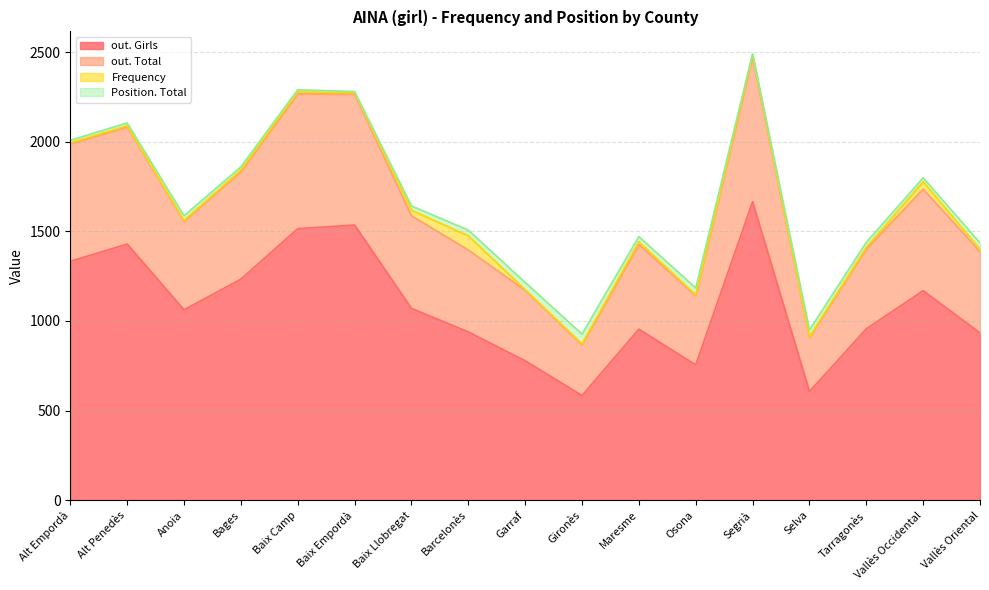

What is the maximum value shown in the chart?

2472